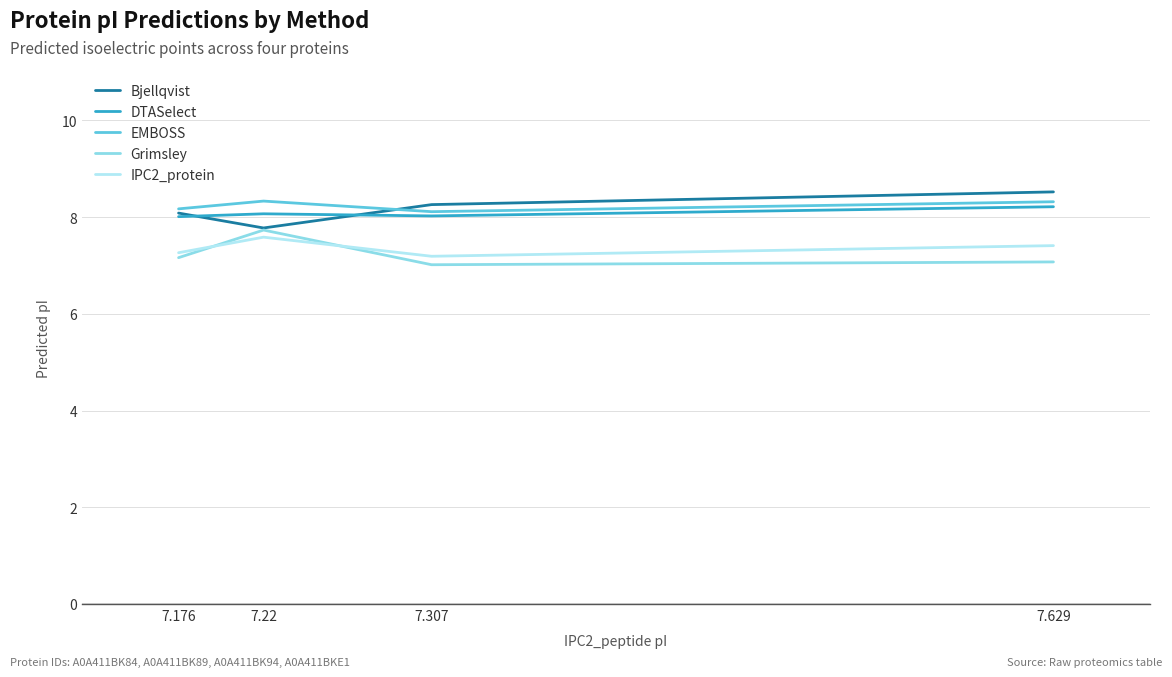

Reading left to right, list all the values displayed in this chart.

Bjellqvist: 7.629=8.5	7.307=8.3	7.22=7.8	7.176=8.1
DTASelect: 7.629=8.2	7.307=8.0	7.22=8.1	7.176=8.0
EMBOSS: 7.629=8.3	7.307=8.1	7.22=8.3	7.176=8.2
Grimsley: 7.629=7.1	7.307=7.0	7.22=7.7	7.176=7.2
IPC2_protein: 7.629=7.4	7.307=7.2	7.22=7.6	7.176=7.3